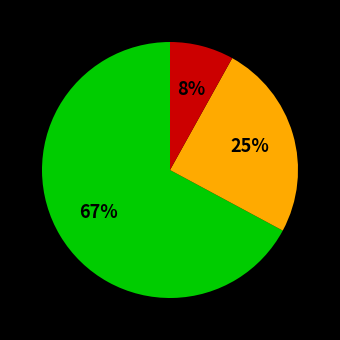

Does any single category account for the majority?

Yes